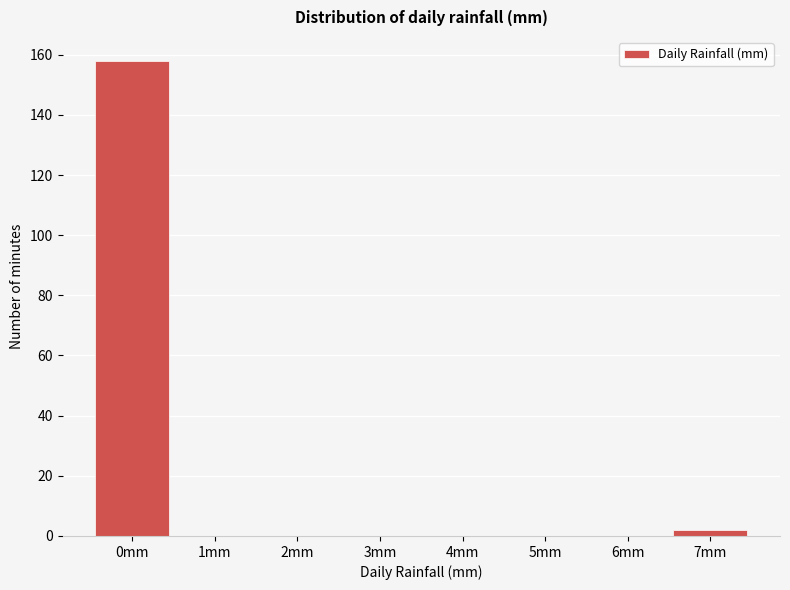

Reading left to right, list all the values displayed in this chart.

0mm=158	1mm=0	2mm=0	3mm=0	4mm=0	5mm=0	6mm=0	7mm=2